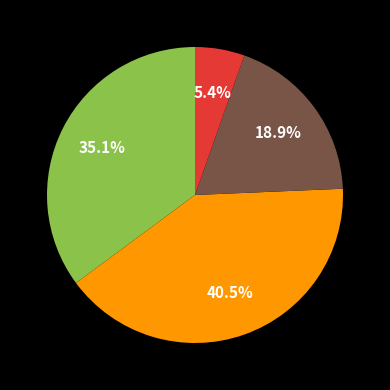

Does any single category account for the majority?

No